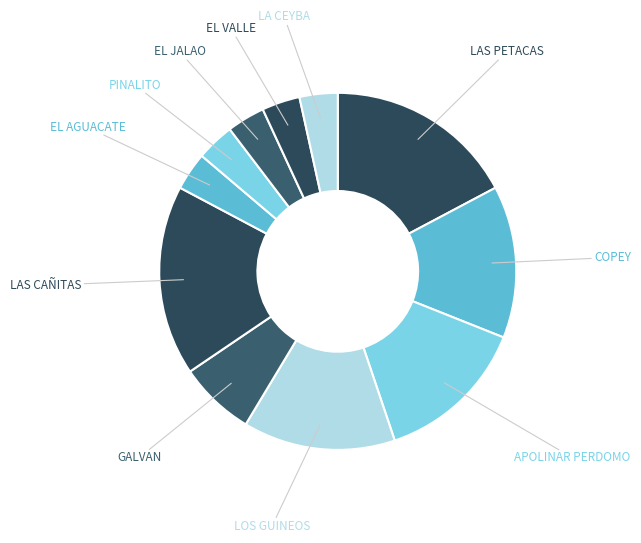

Count the number of slices in the pie.

11